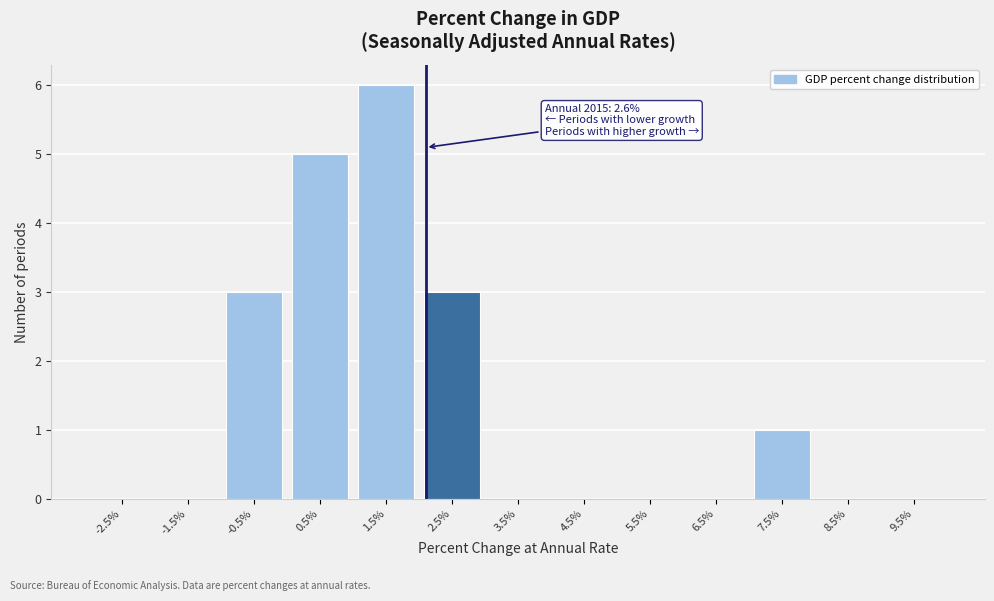

Reading left to right, transcribe all the data shown in this chart.

-2.5%=0	-1.5%=0	-0.5%=3	0.5%=5	1.5%=6	2.5%=3	3.5%=0	4.5%=0	5.5%=0	6.5%=0	7.5%=1	8.5%=0	9.5%=0